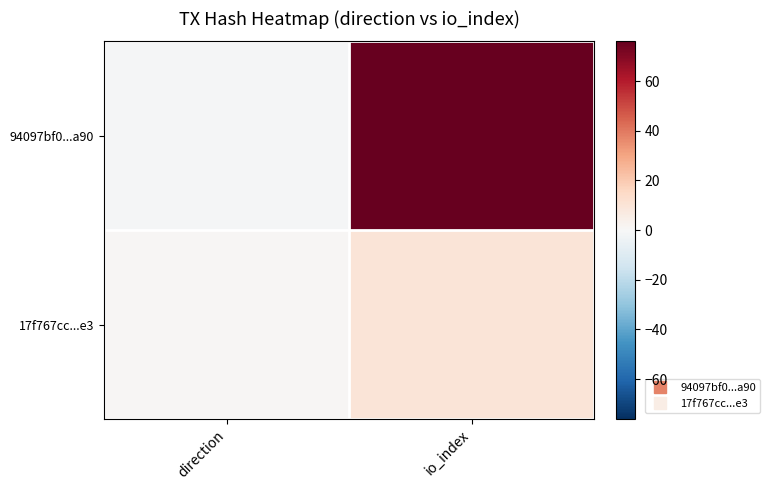

What is the spread (max minus min) of values at io_index?

66